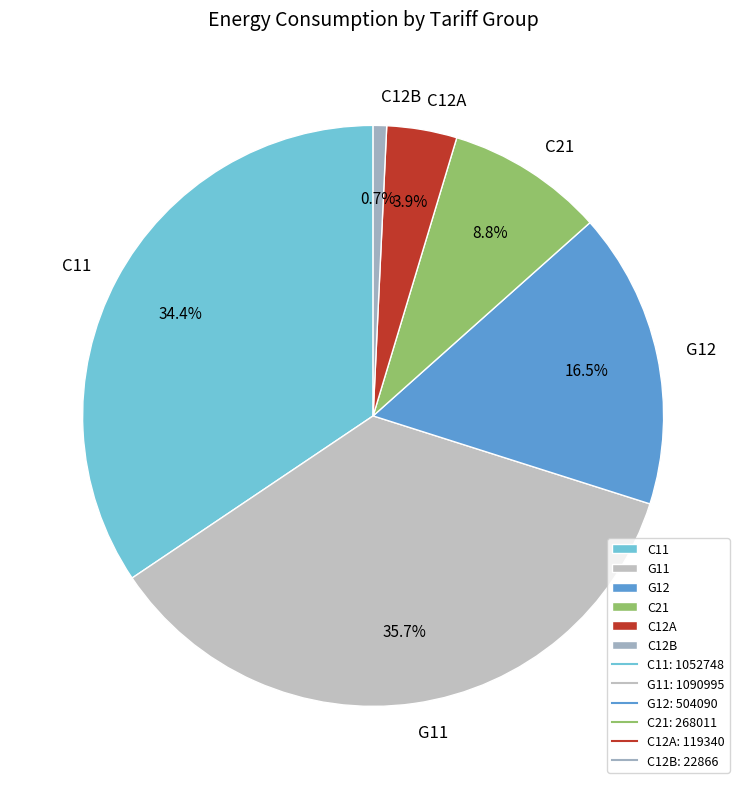

Does any single category account for the majority?

No